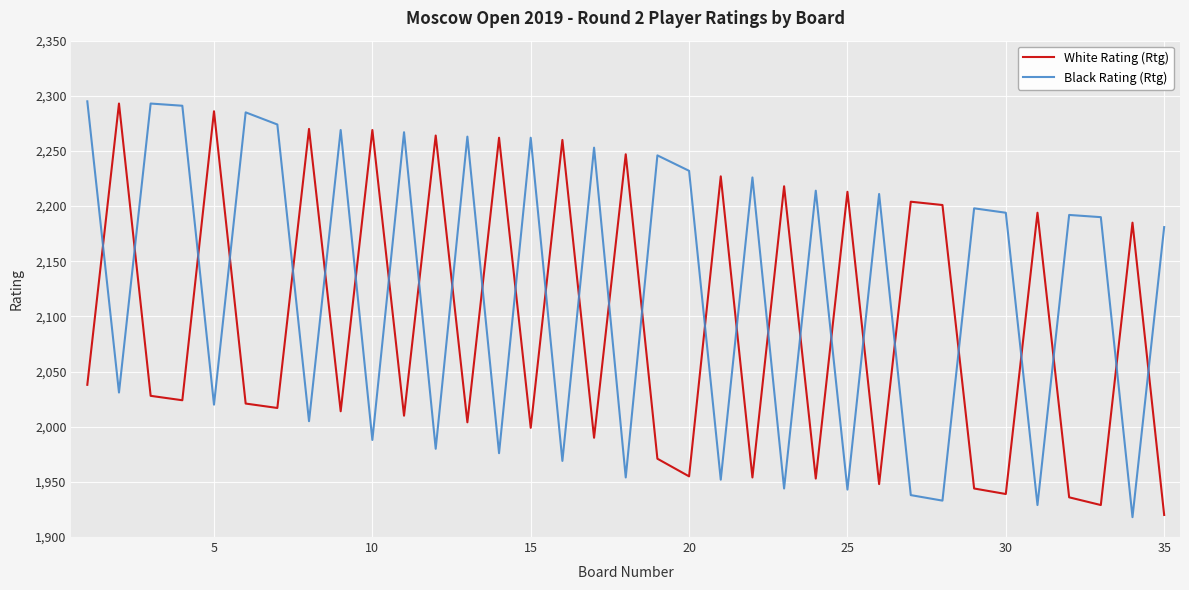

At how many categories does at least one series exceed 1969?

35